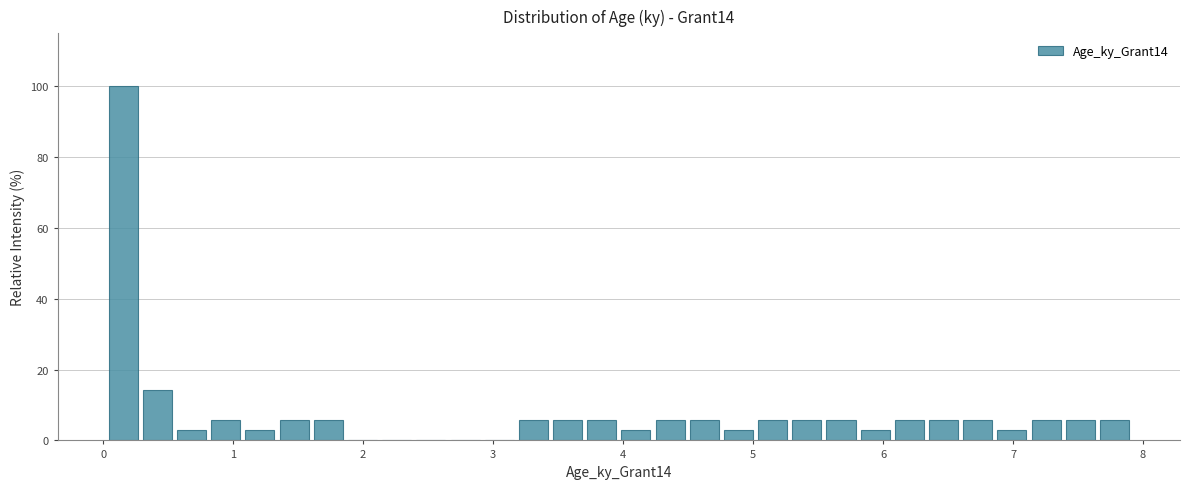

Around what value on the x-axis is the tallest bar? Give the approximate position of its centre, as read against the axis.

0.2